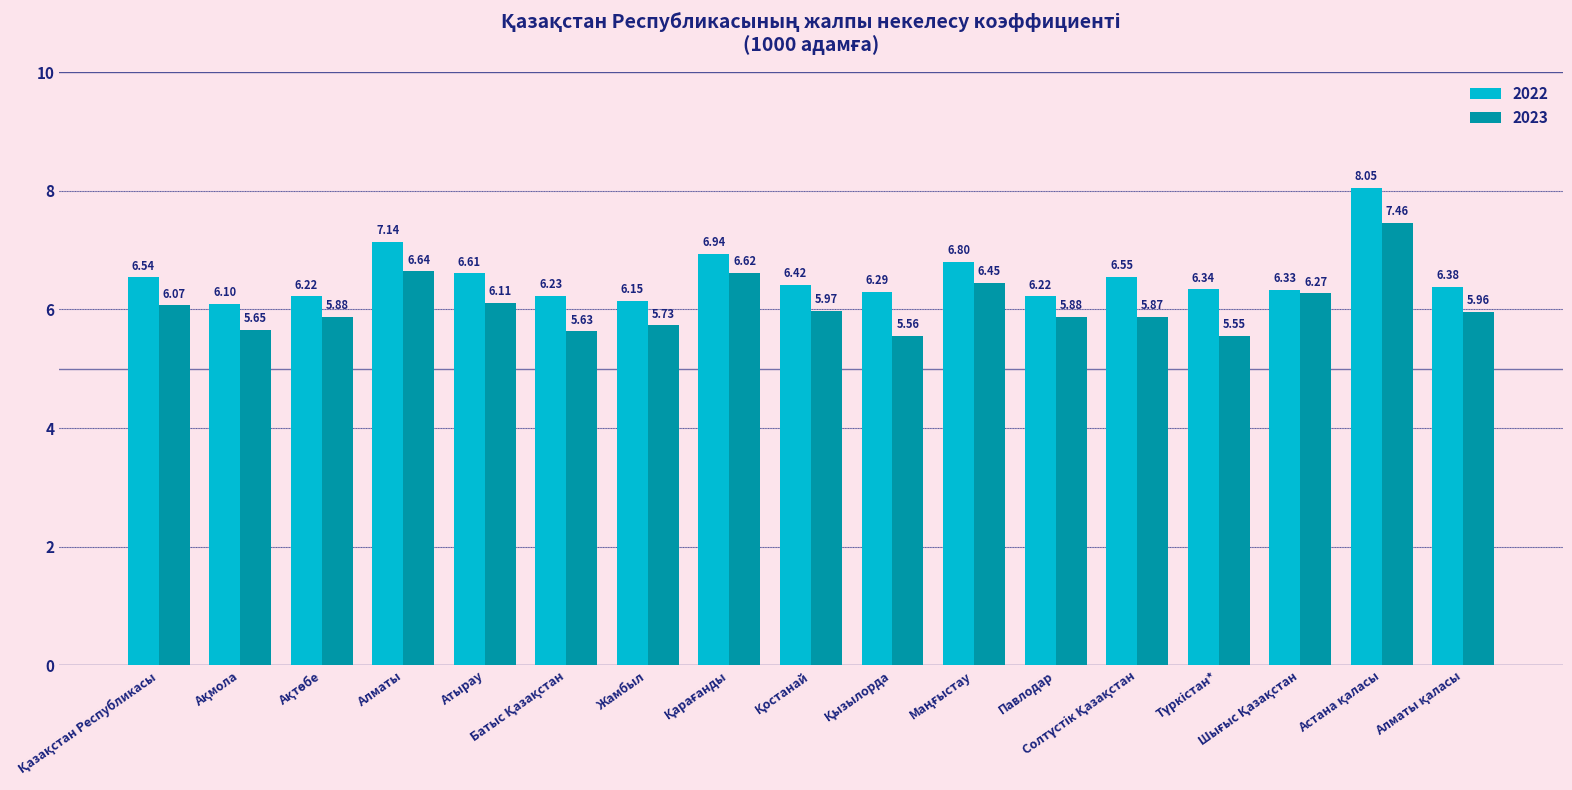

What are all the series names shown in the legend?

2022, 2023